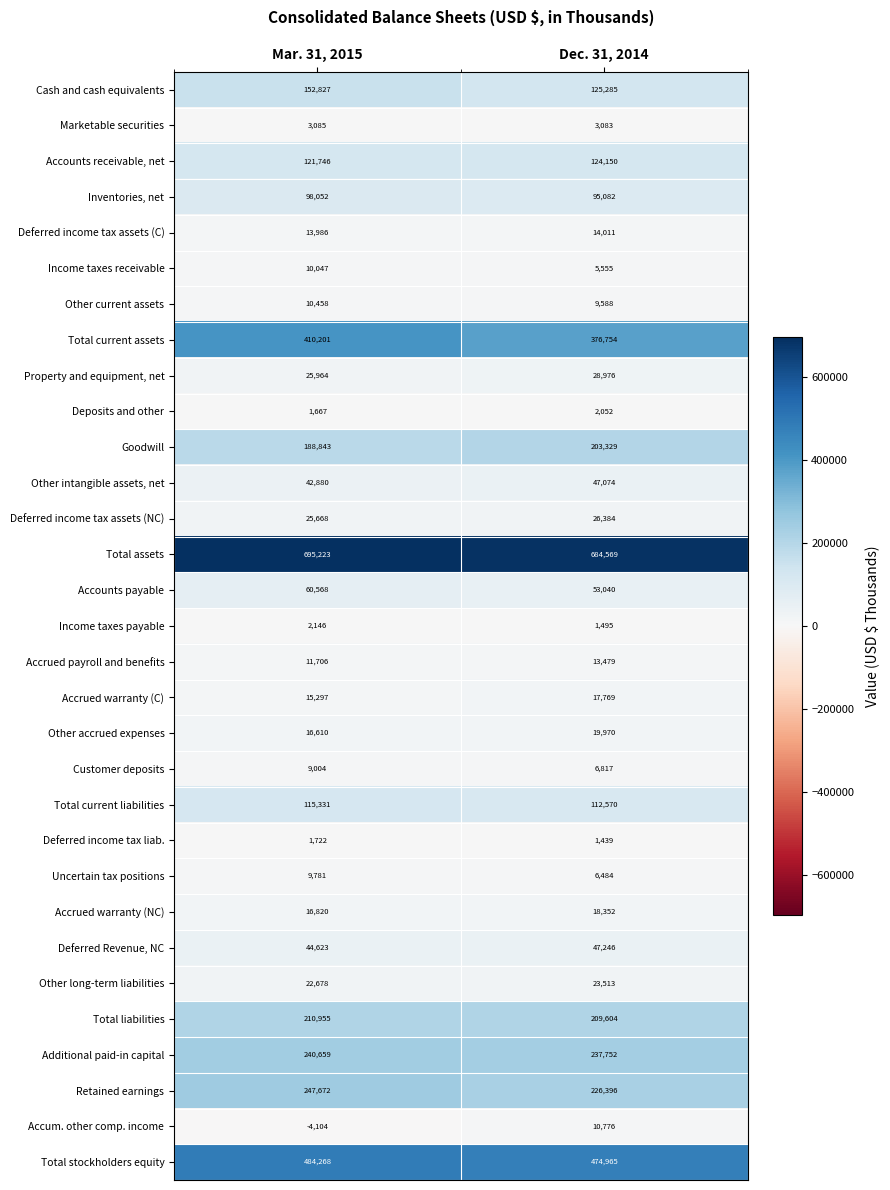

At which category does the chart reach its peak across all series?

Mar. 31, 2015